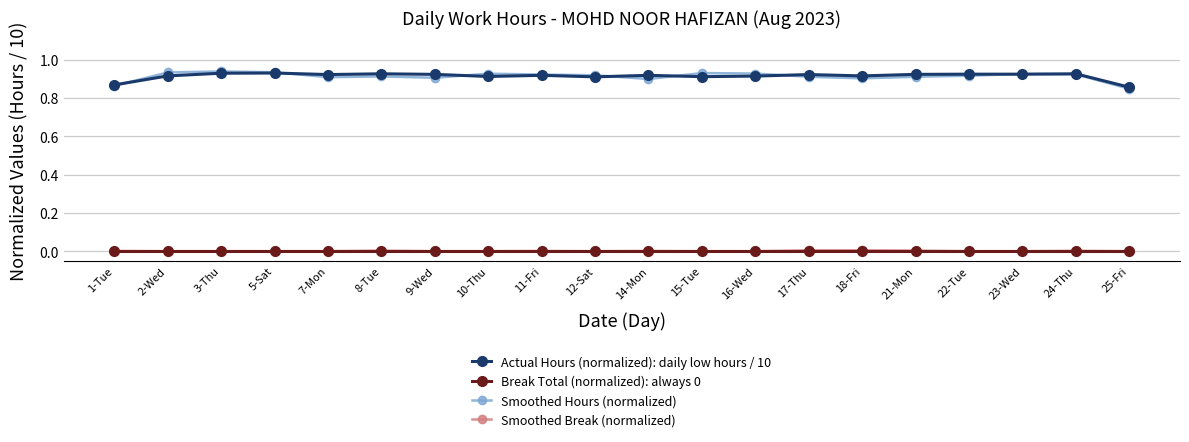

What position from the left is 23-Wed?

18